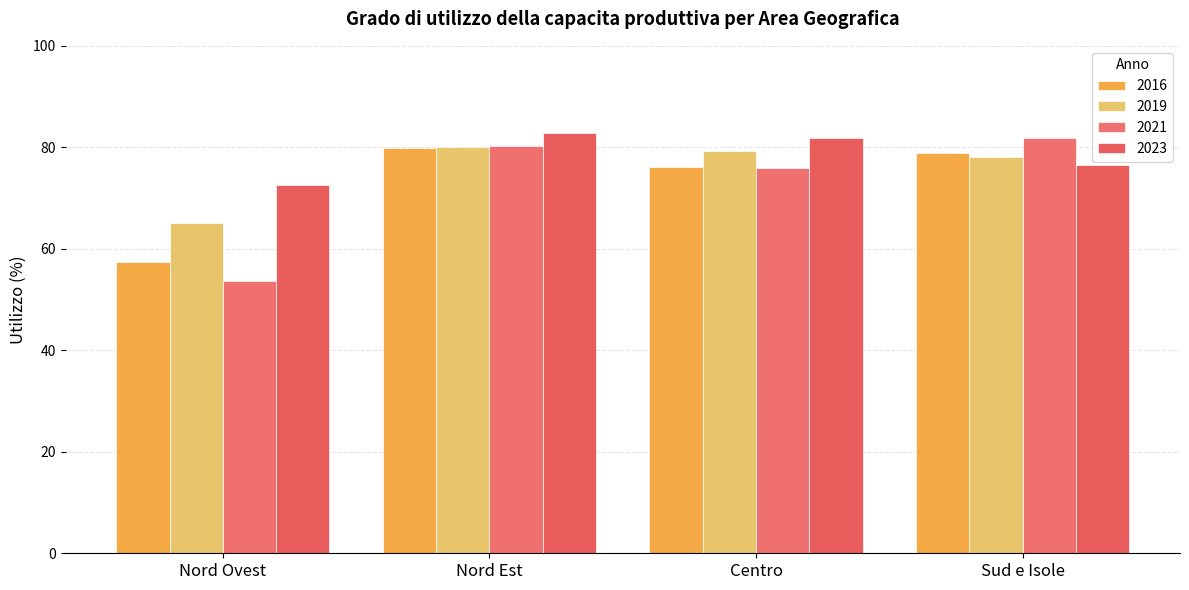

Rank the series at Nord Ovest from highest to lowest value.

2023, 2019, 2016, 2021